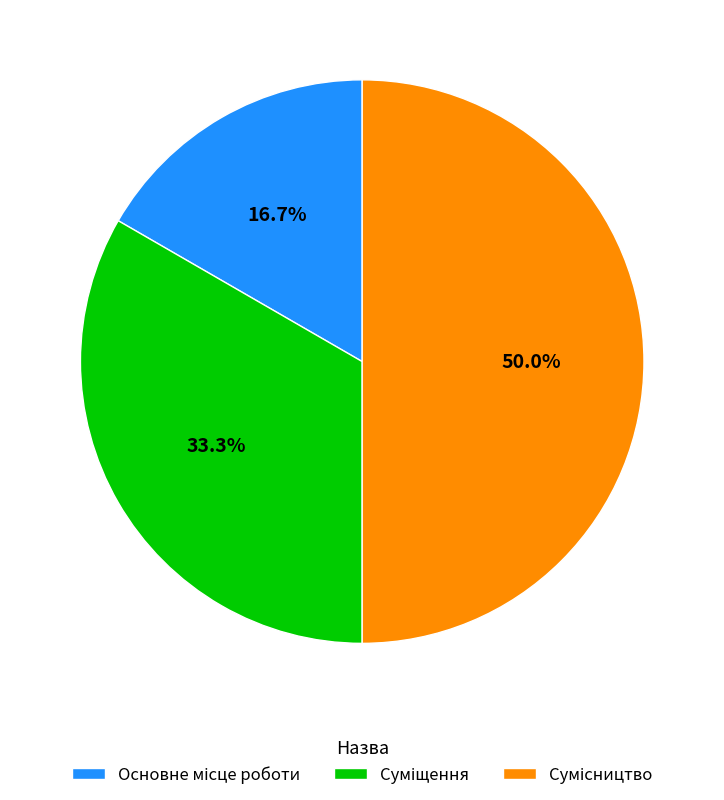

How many slices are in this pie chart?

3